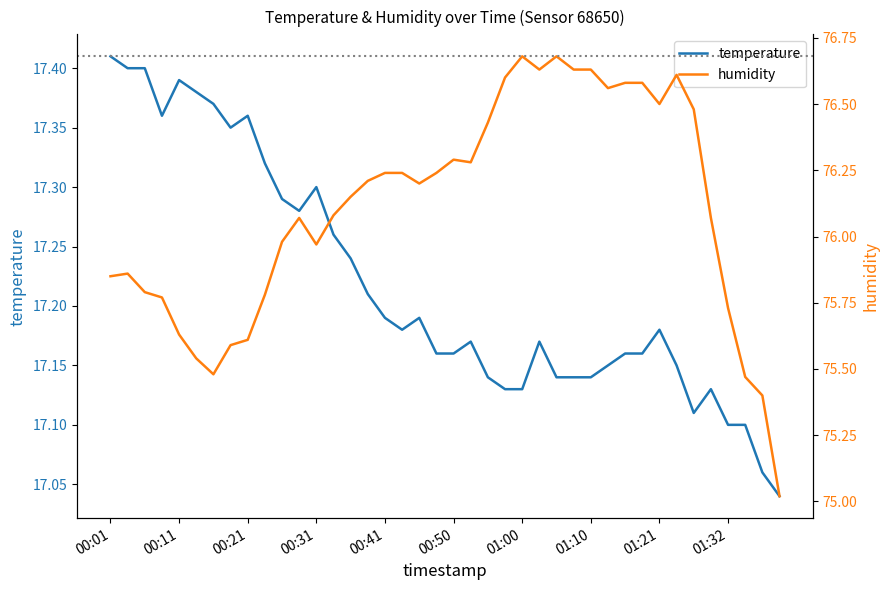

Does the chart display data point markers on the line(s)?

No